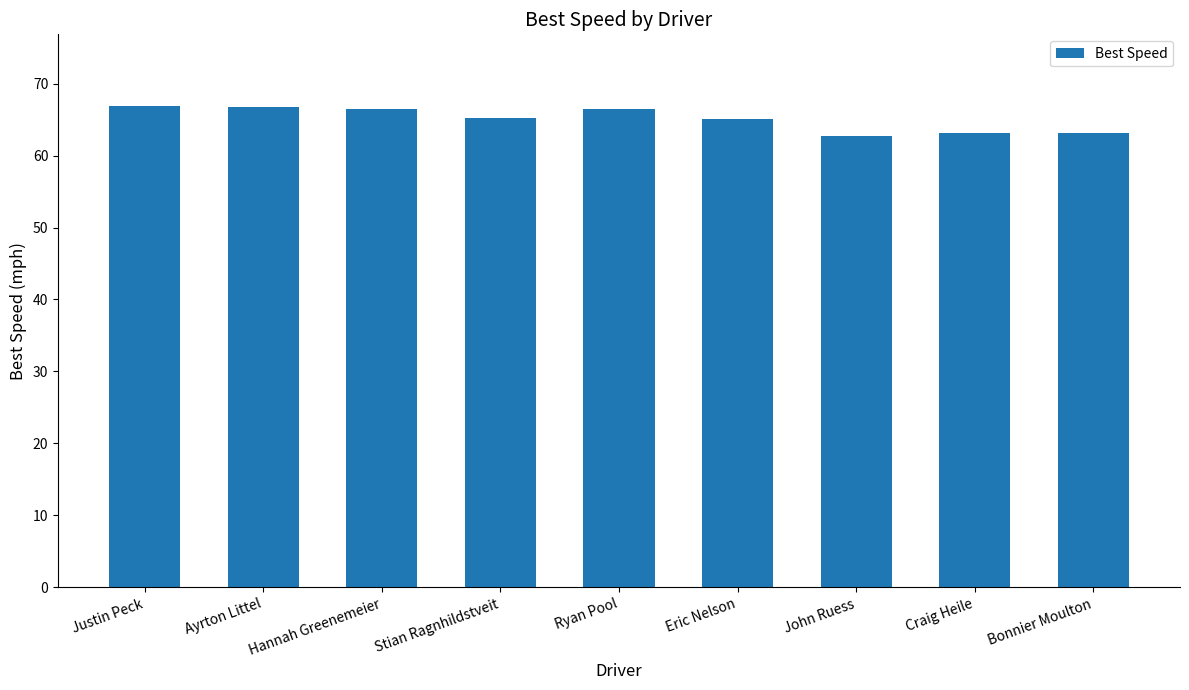

What is the change in value from Hannah Greenemeier to Bonnier Moulton?

-3.3